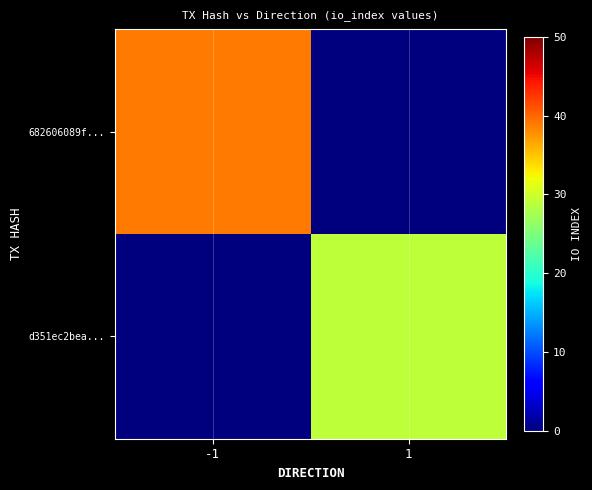

What is the spread (max minus min) of values at -1?

39